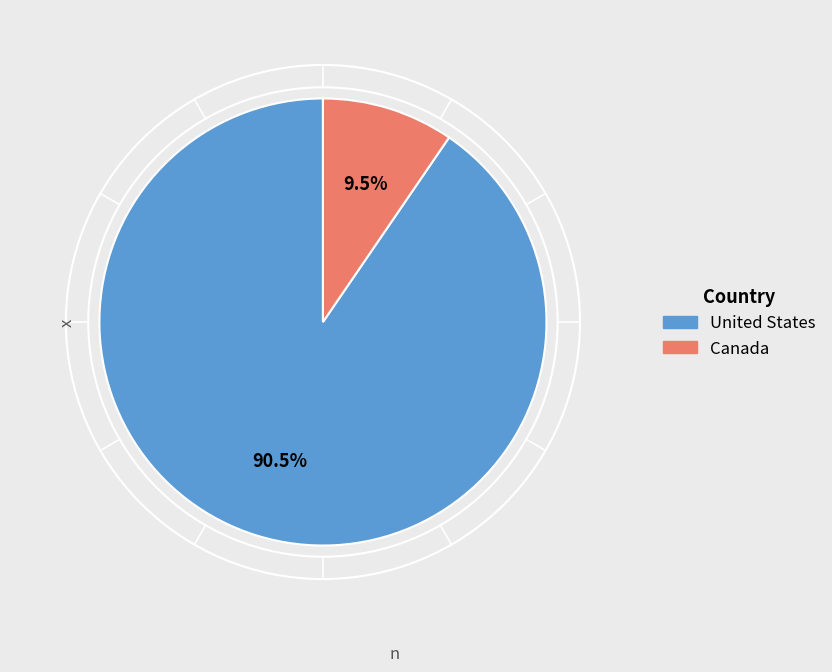

What is the total percentage of United States and Canada?

100.0%